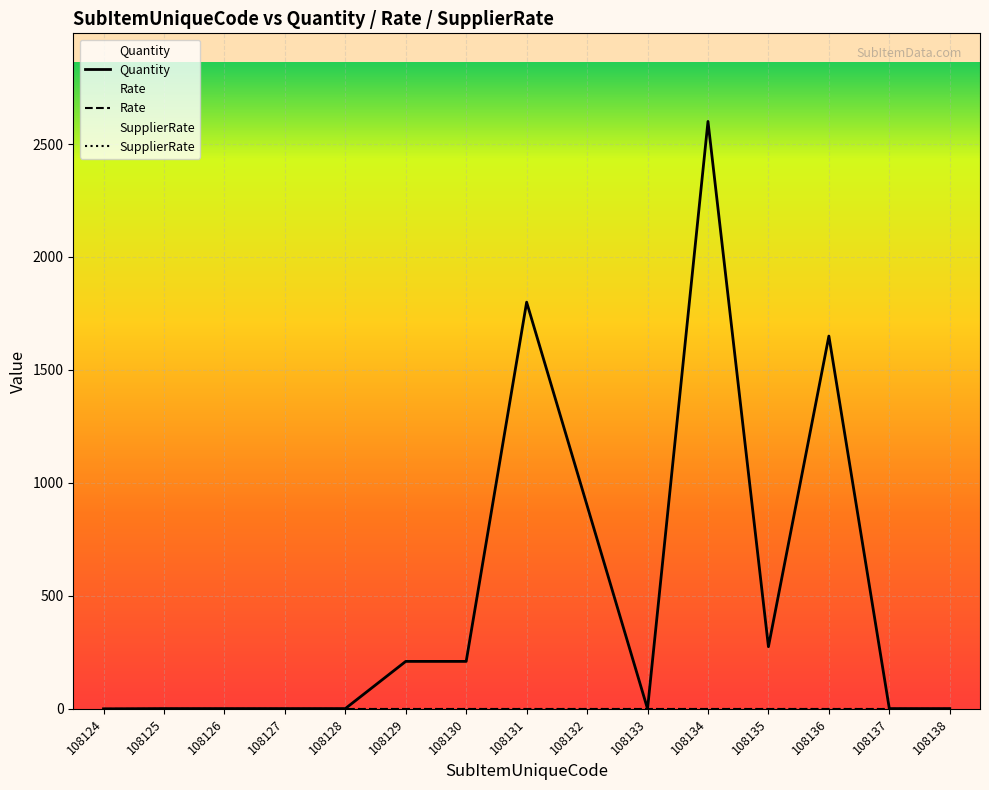

At how many categories does at least one series exceed 259?

5